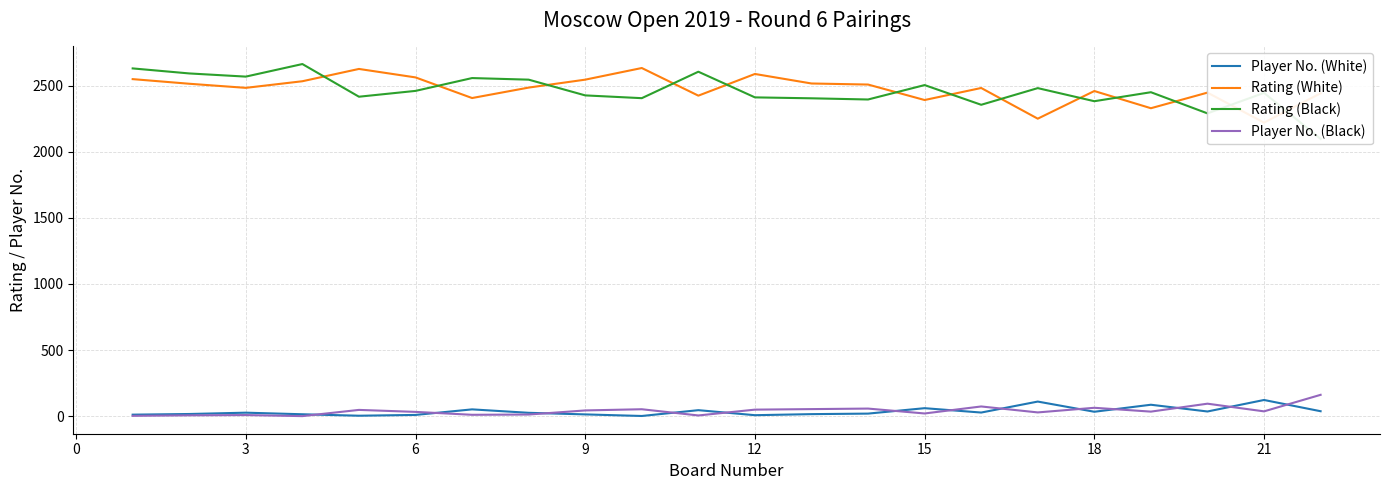

What is the highest value of the Player No. (Black) series?

162